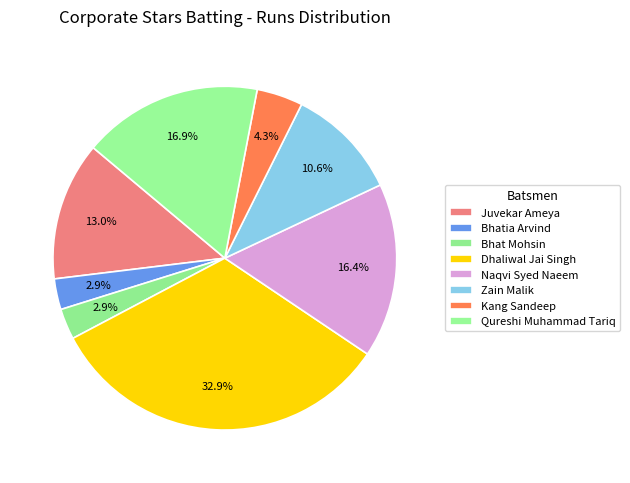

Count the number of slices in the pie.

8